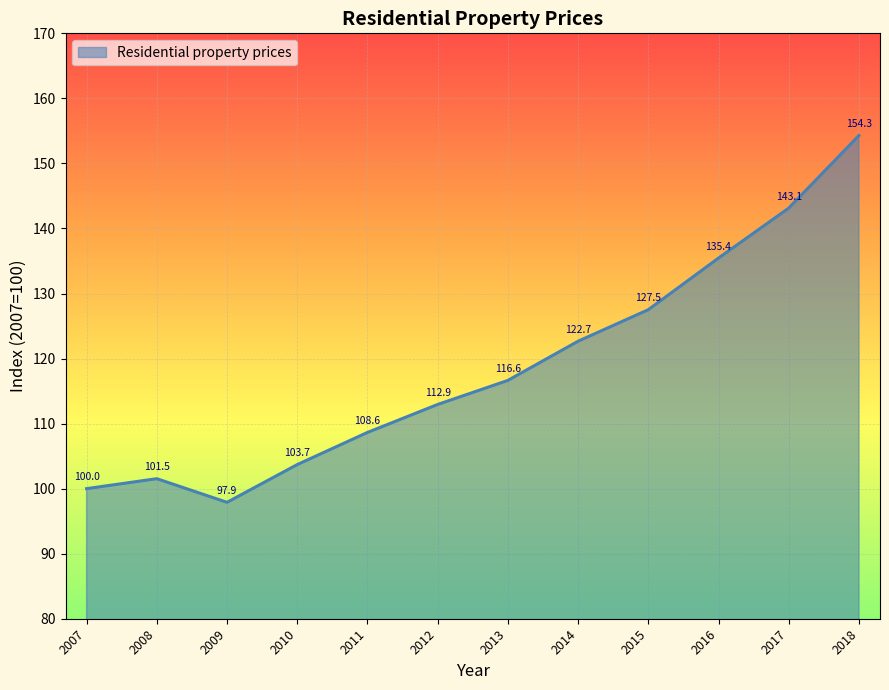

Rank the categories by value from highest to lowest.

2018, 2017, 2016, 2015, 2014, 2013, 2012, 2011, 2010, 2008, 2007, 2009